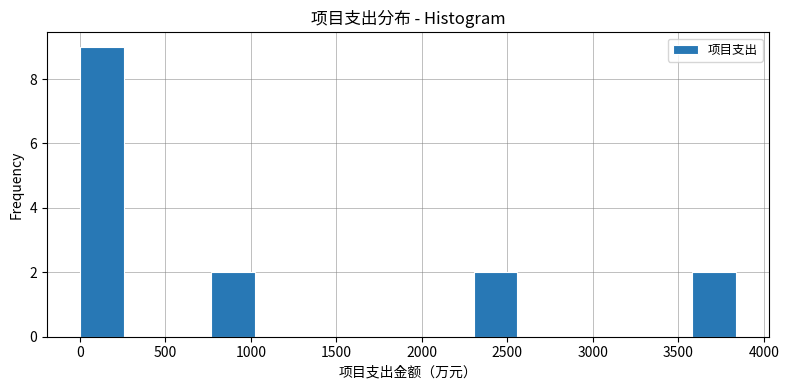

Which range on the x-axis has the tallest bar?

0 to 250